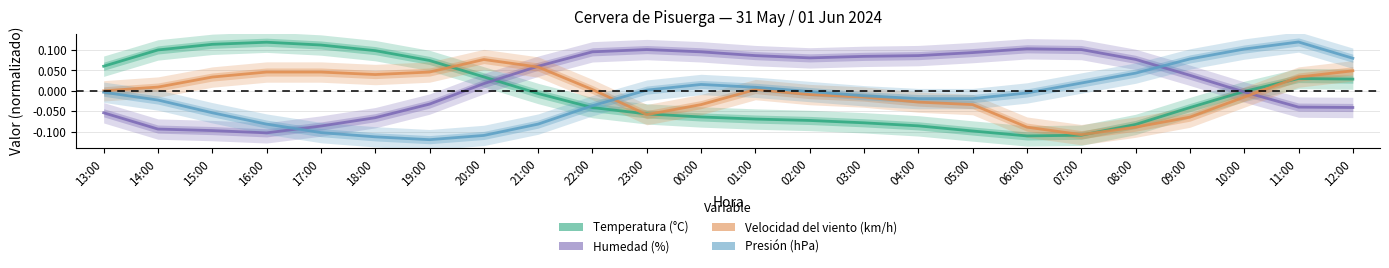

At which label does Temperatura (°C) first exceed 0?

13:00